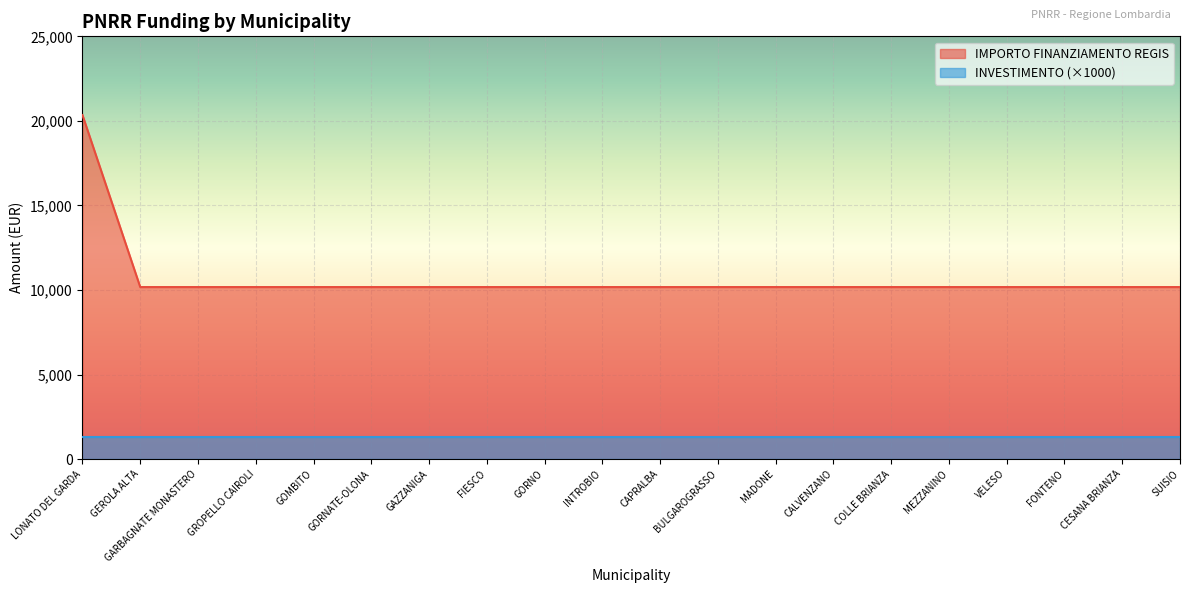

What is the sum of the values at FONTENO and CALVENZANO?

20344